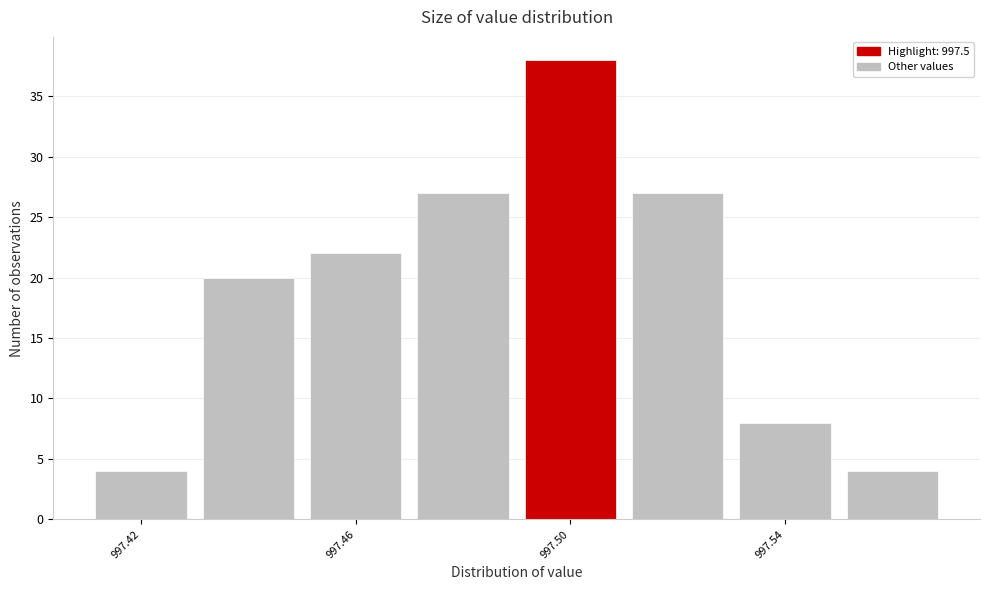

Reading left to right, list every bar in this chart as the range it spans on the x-axis followed by its height. The values are not printed on the chart, so give them approximately, as read against the axis.

997.41 to 997.43: 4
997.43 to 997.45: 20
997.45 to 997.47: 22
997.47 to 997.49: 27
997.49 to 997.51: 38
997.51 to 997.53: 27
997.53 to 997.55: 8
997.55 to 997.57: 4